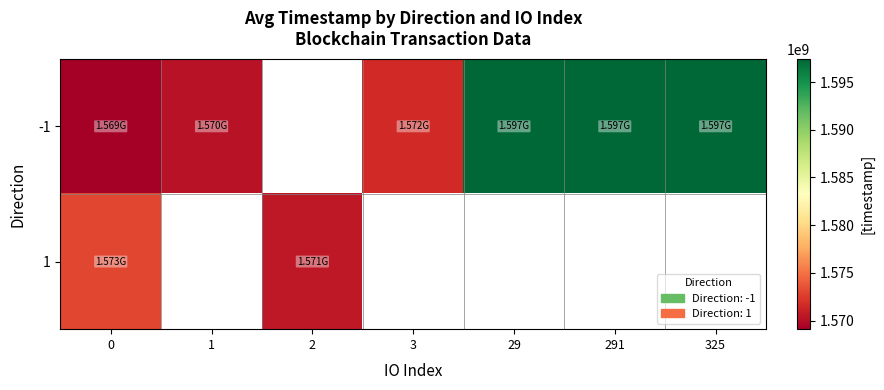

Rank the series by their average value, from highest to lowest.

-1, 1